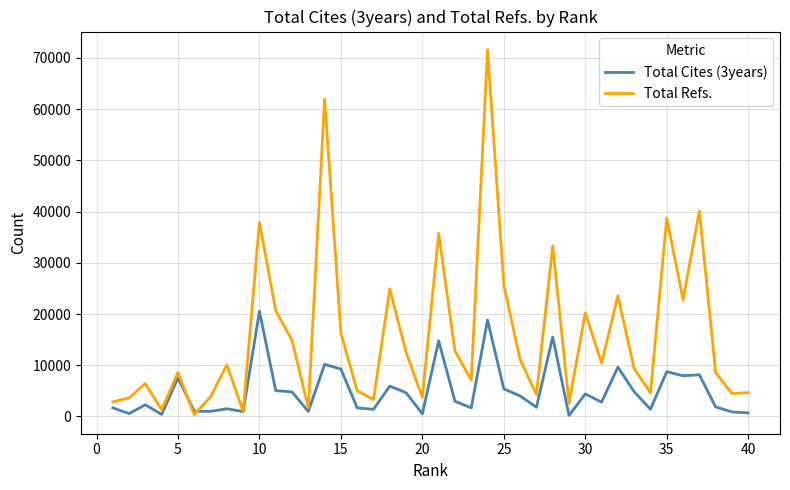

Which series has the largest range (max minus min)?

Total Refs.